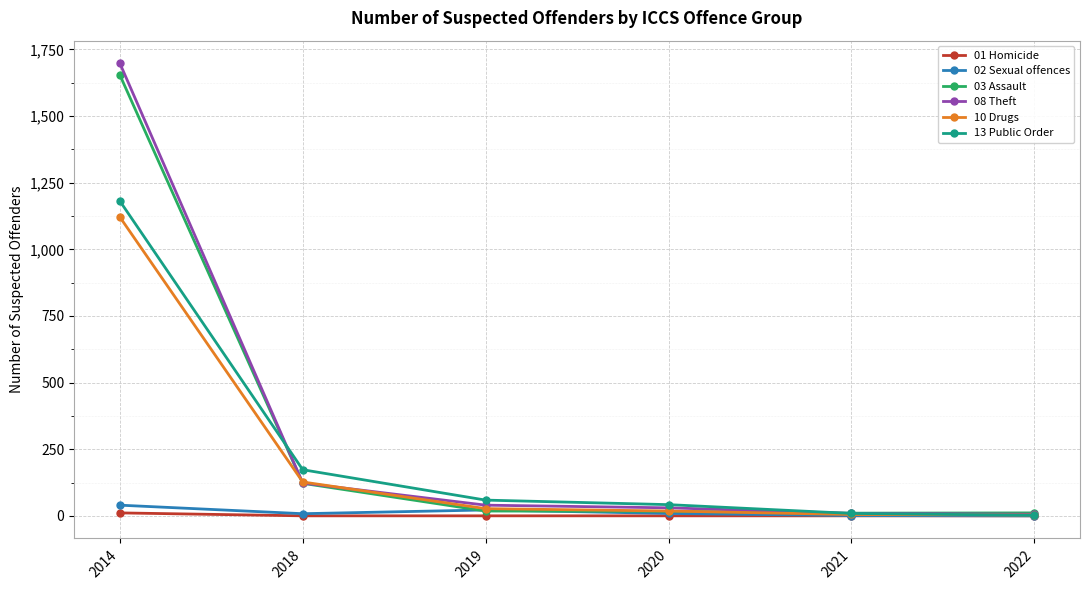

Which category has the highest value in the 03 Assault series?

2014